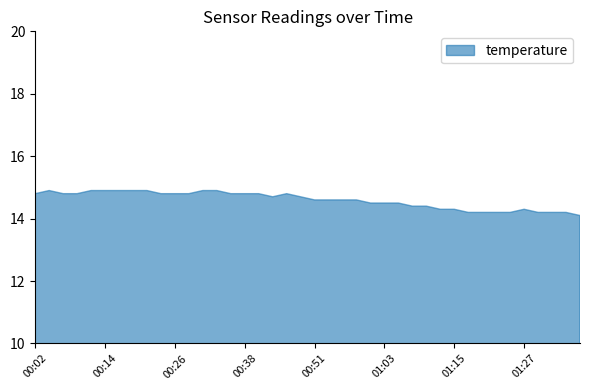

What is the maximum value shown in the chart?

14.9